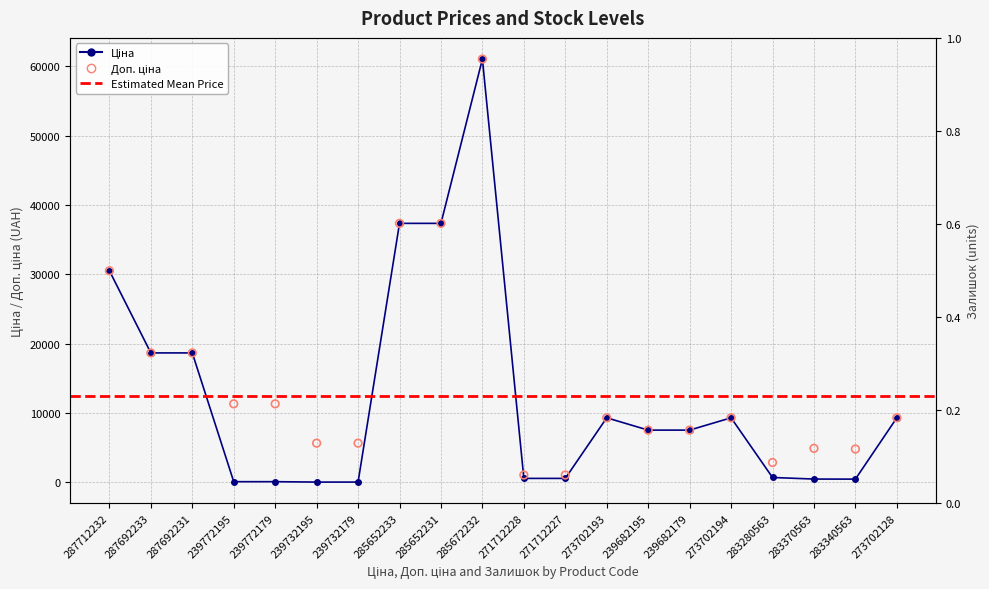

Which series contains the highest Y value?

Ціна